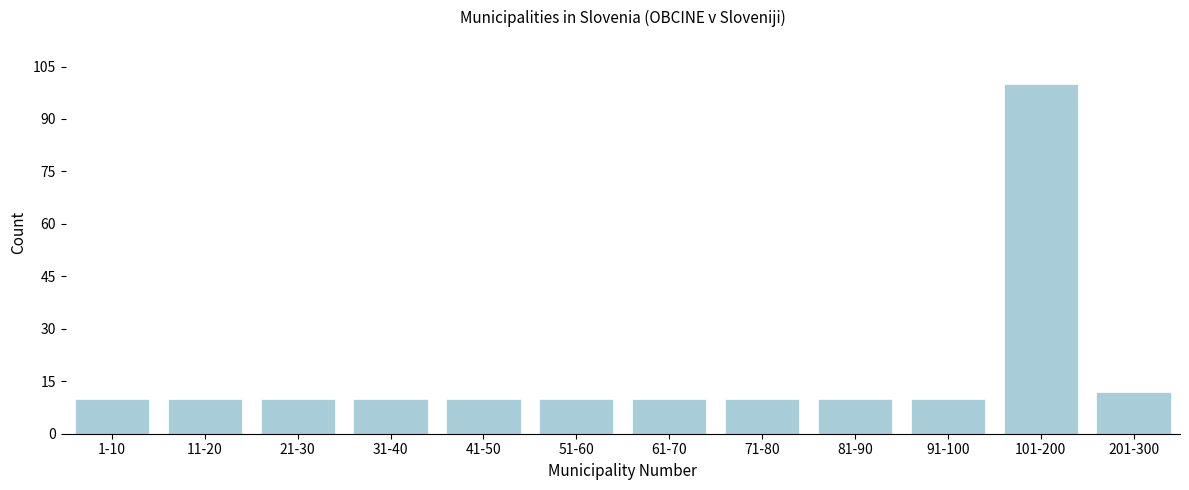

Reading left to right, extract all data points from this chart.

10	10	10	10	10	10	10	10	10	10	100	12